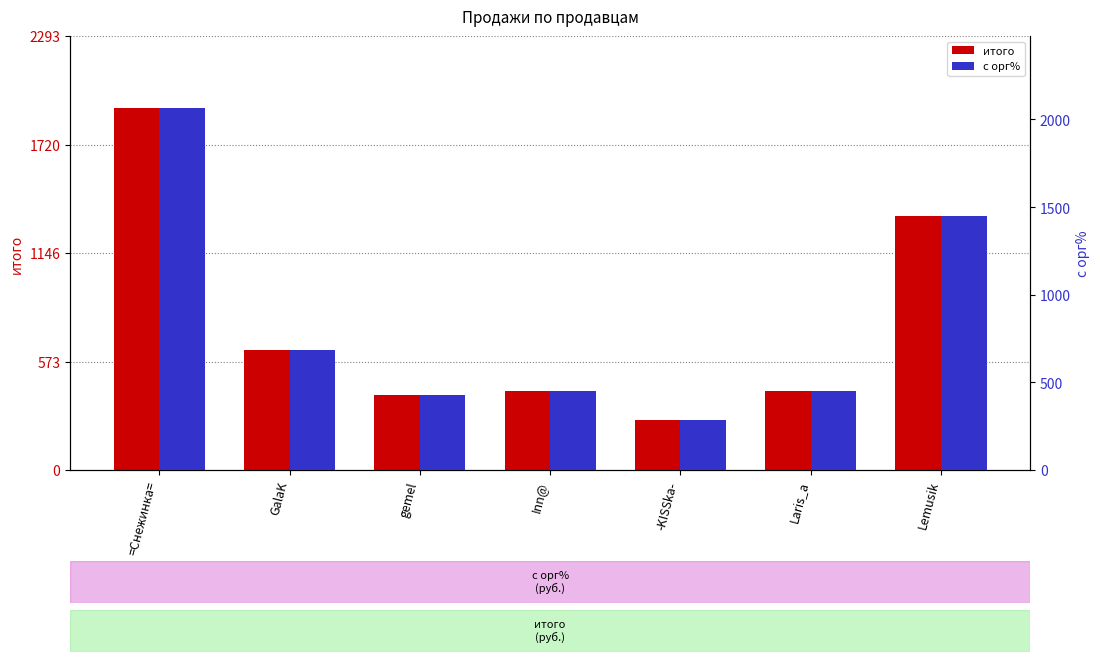

At how many categories does at least one series exceed 1832?

1